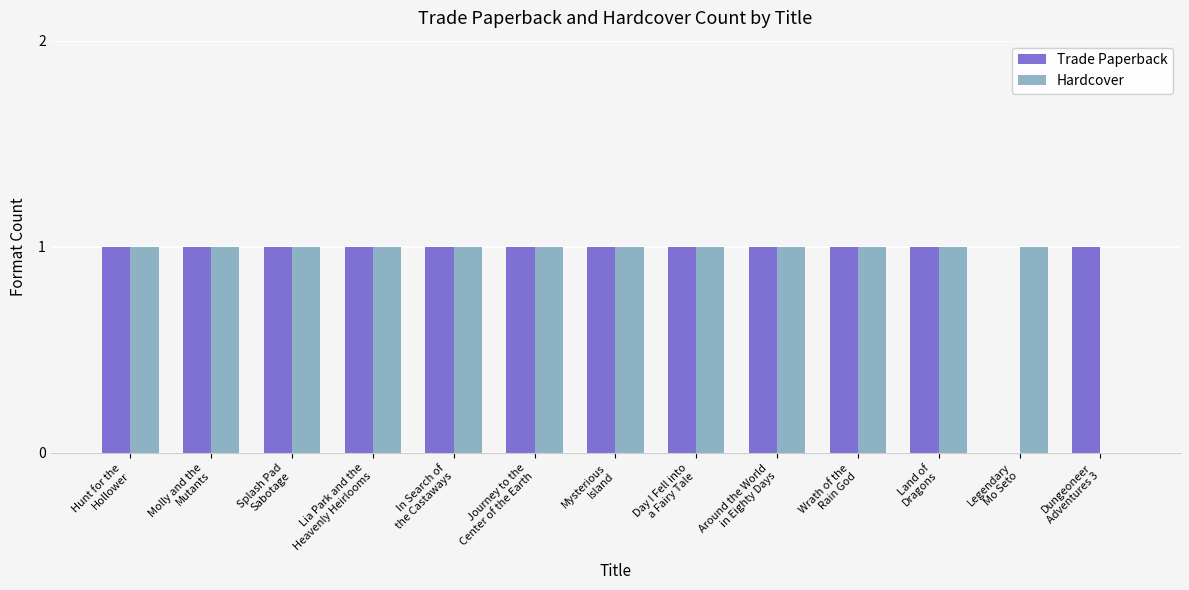

Are the bars grouped side by side (vs. stacked)?

Yes